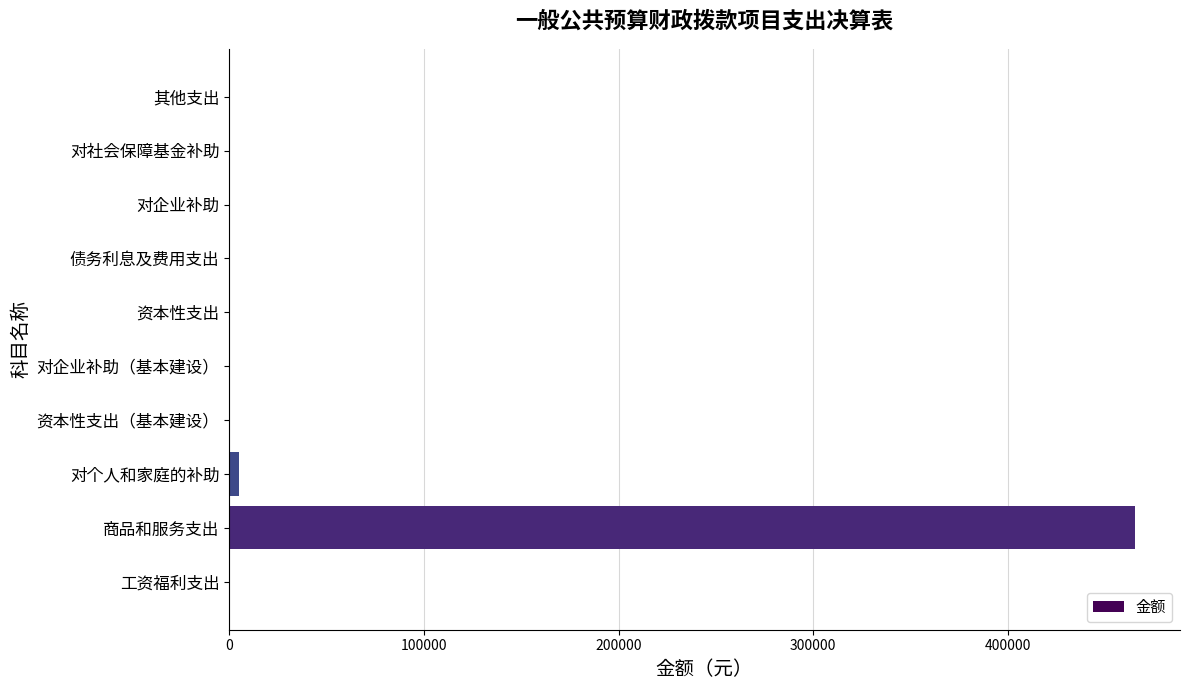

What is the sum of all values?

470112